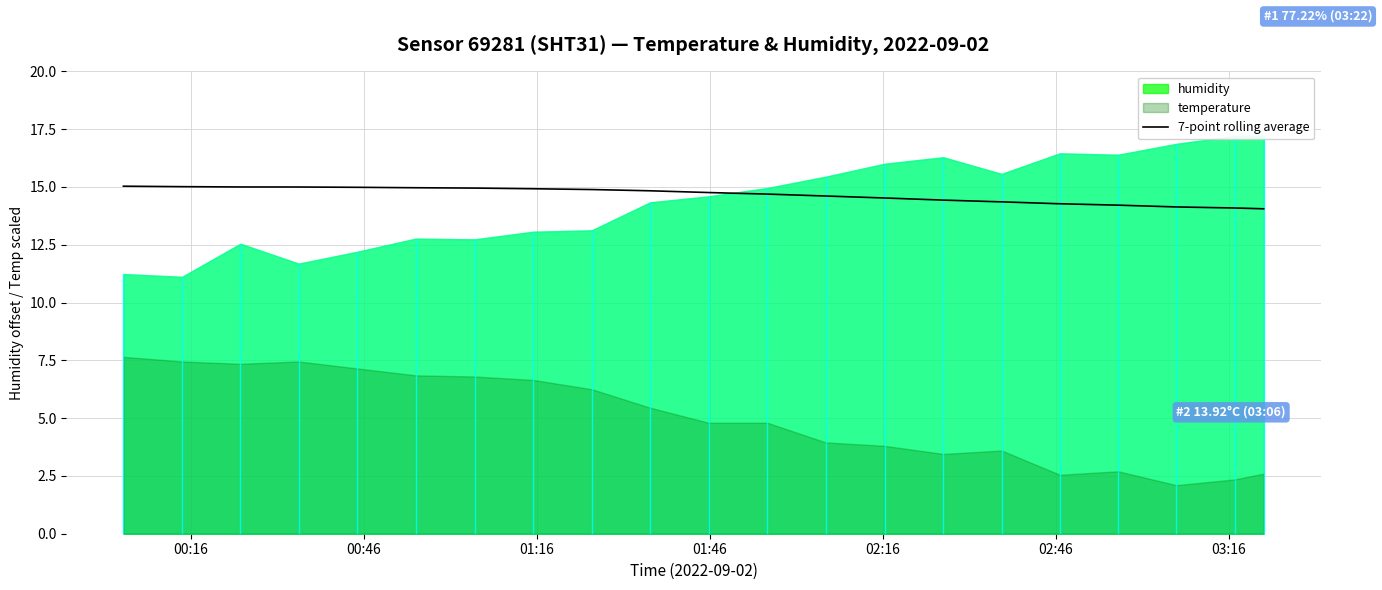

What is the maximum value for 7-point rolling average?

15.0